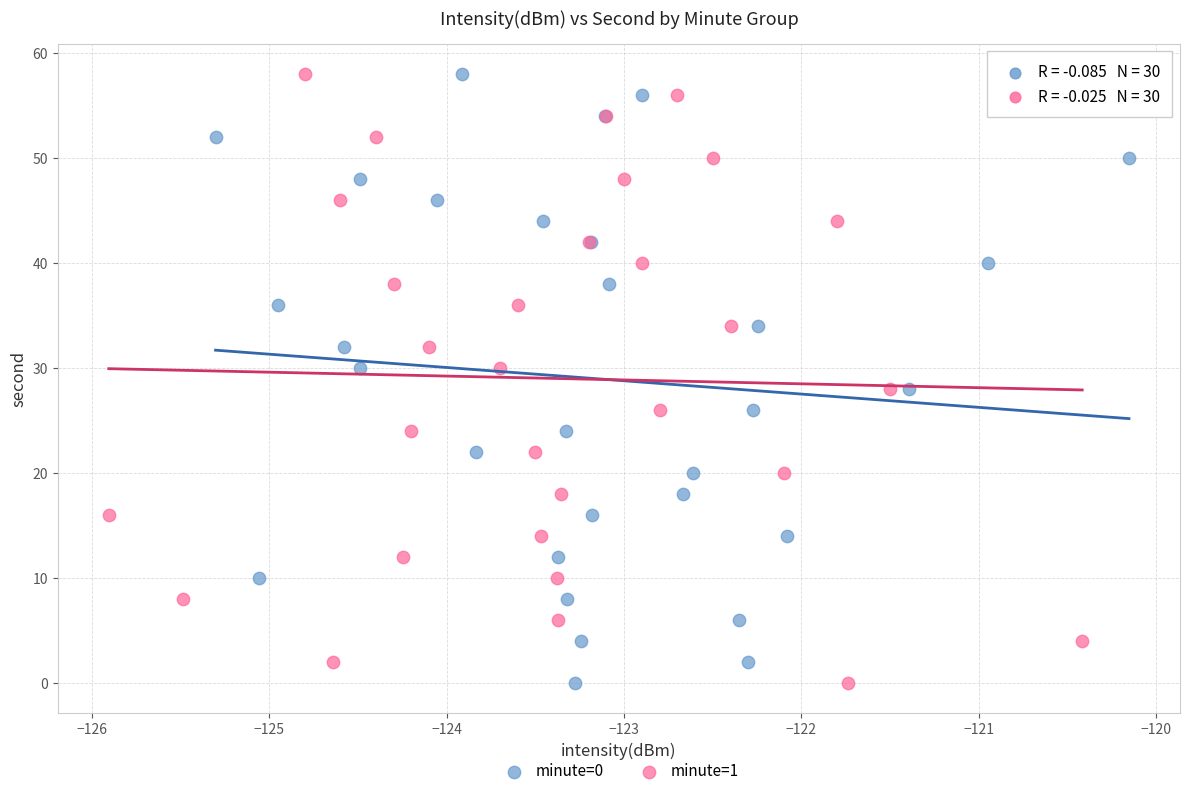

What are all the series names shown in the legend?

minute=0, minute=1